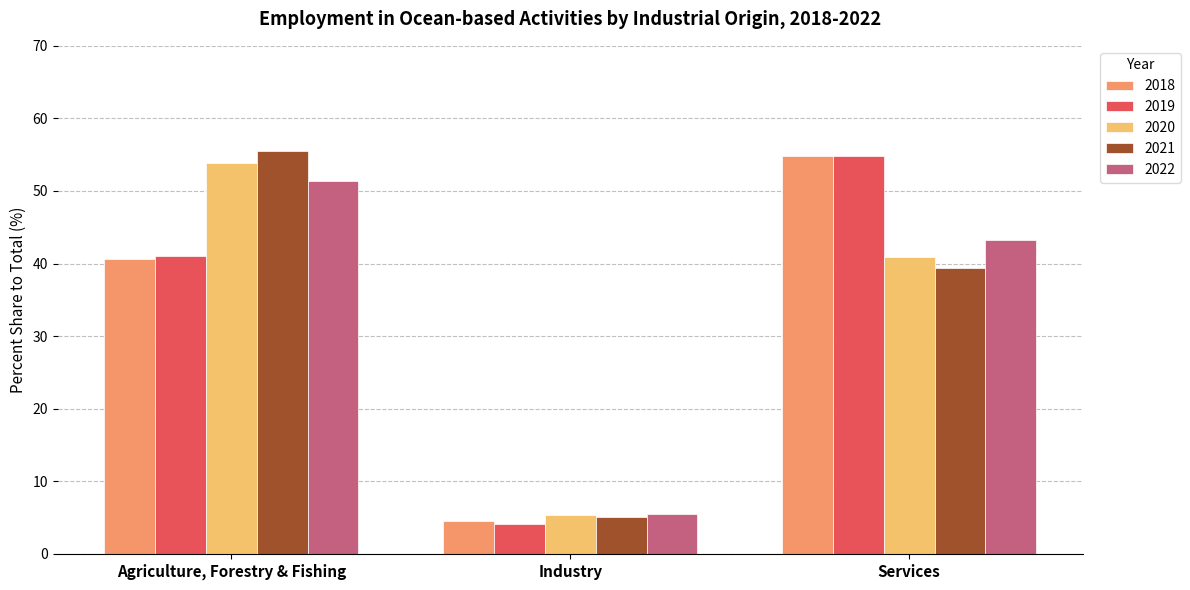

What is the difference between the 2022 values at Services and Industry?

37.8